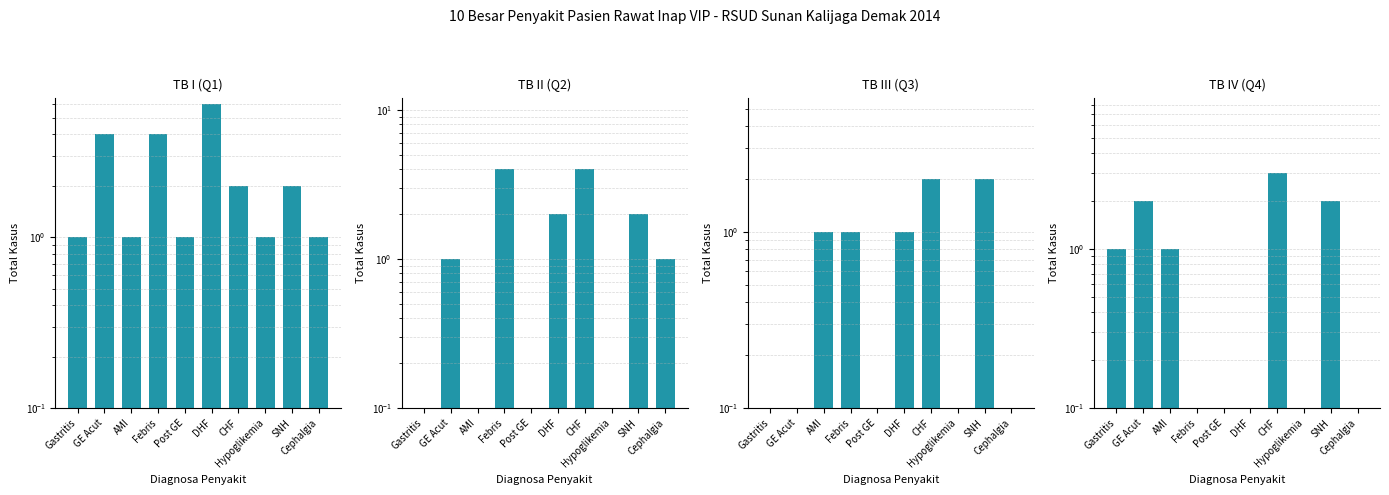

Is the value of TB II (Q2) at SNH greater than the value of TB III (Q3) at Post GE?

Yes